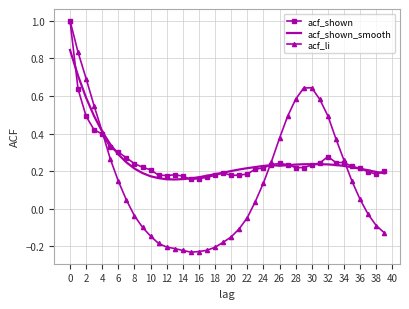

Which series has the largest range (max minus min)?

acf_li